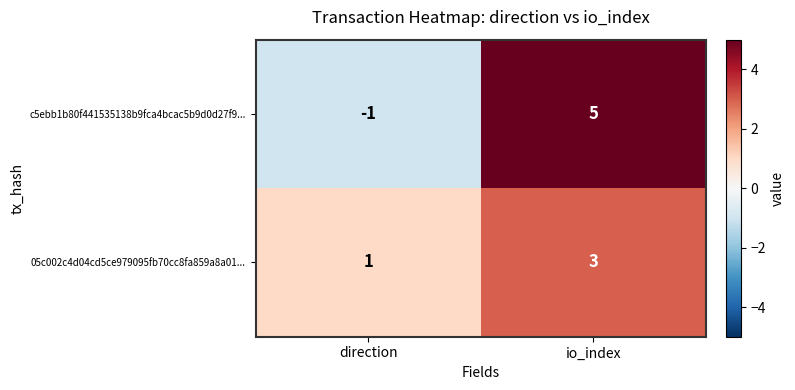

At which category is the sum across all series the highest?

io_index